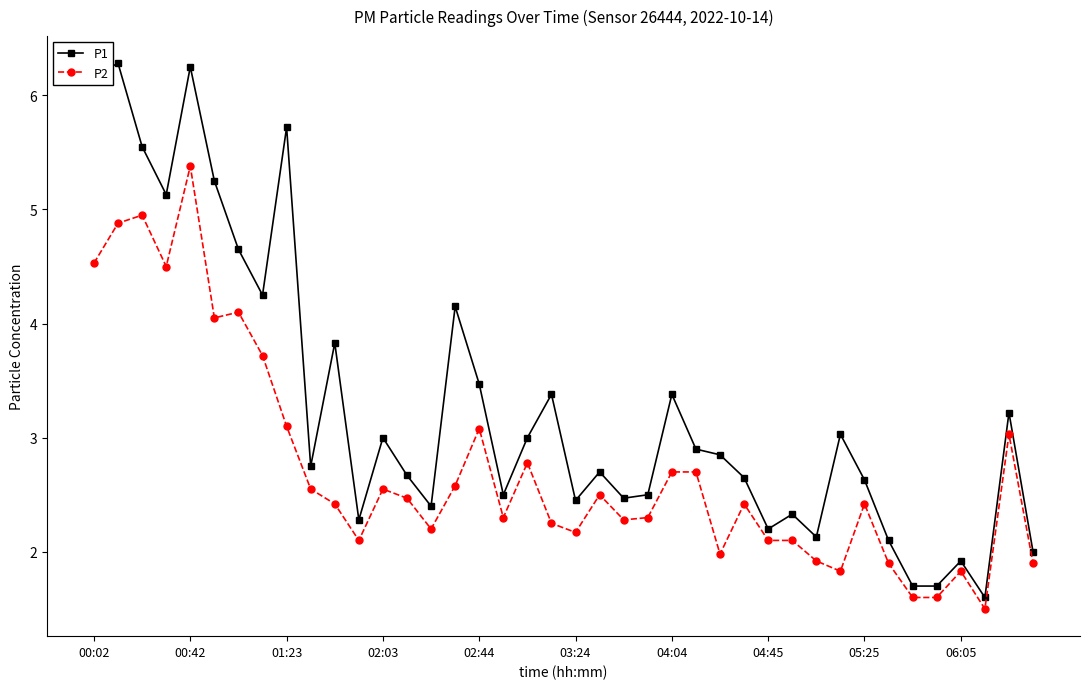

What are all the series names shown in the legend?

P1, P2